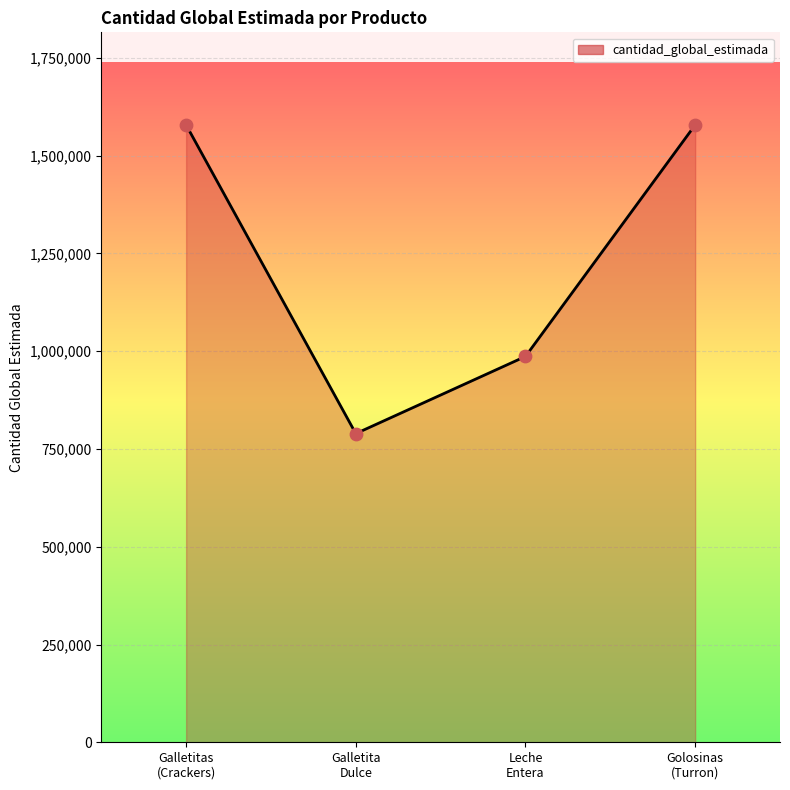

What is the change in value from Galletita Dulce to Leche Entera?

+197347